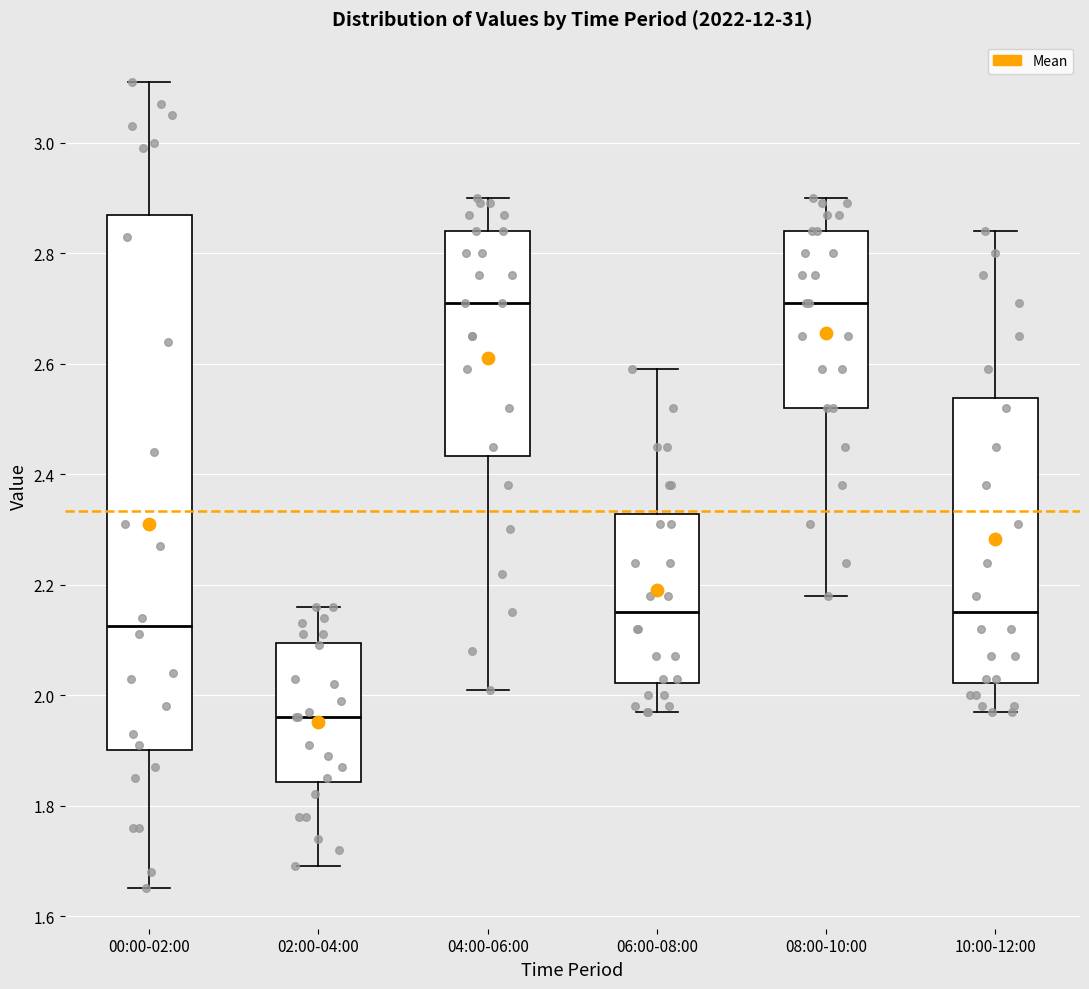

Which box has the lowest median line?

02:00-04:00